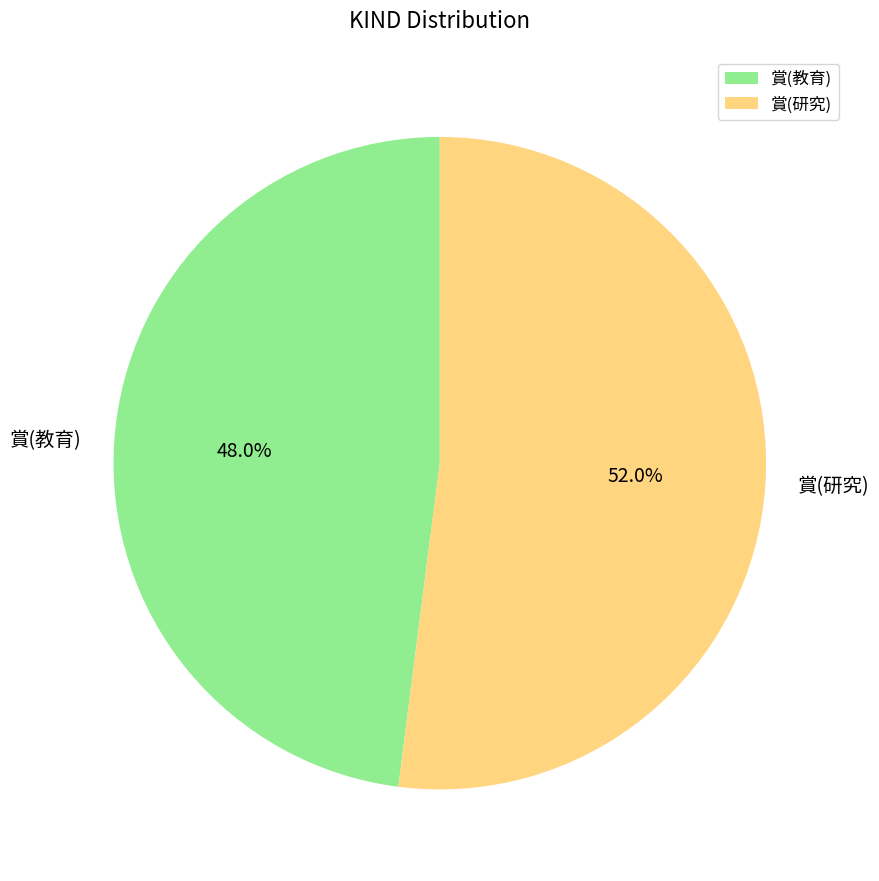

How many segments does this pie chart have?

2